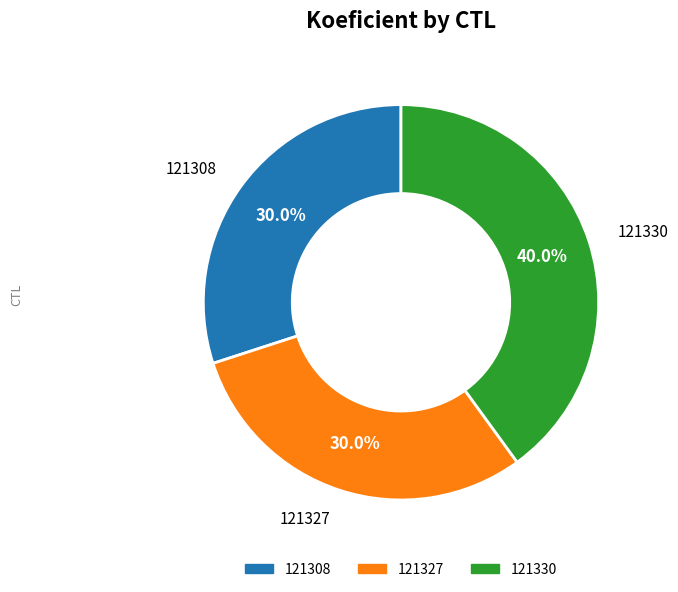

What is the total percentage of 121308 and 121327?

60.0%